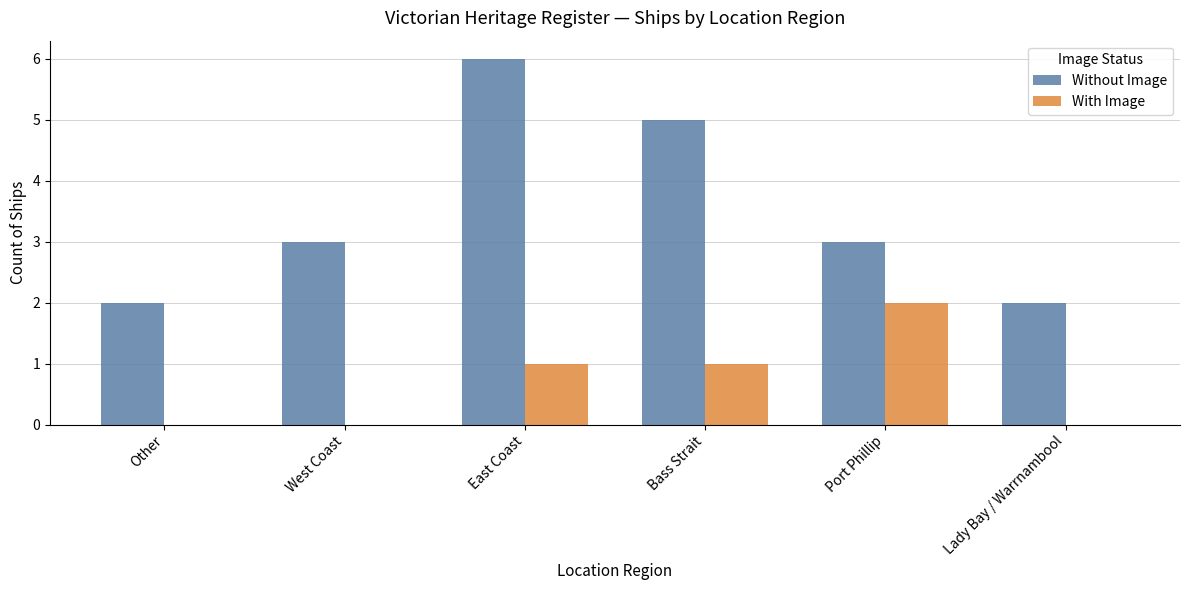

Reading left to right, transcribe all the data shown in this chart.

Without Image: Other=2	West Coast=3	East Coast=6	Bass Strait=5	Port Phillip=3	Lady Bay / Warrnambool=2
With Image: Other=0	West Coast=0	East Coast=1	Bass Strait=1	Port Phillip=2	Lady Bay / Warrnambool=0